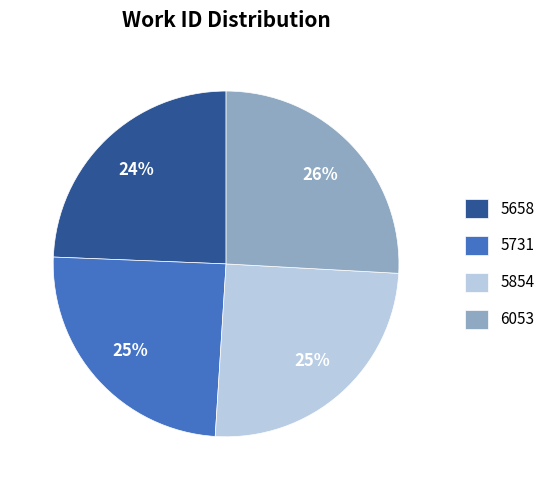

What is the ratio of the value at 6053 to the value at 5854?

1.0